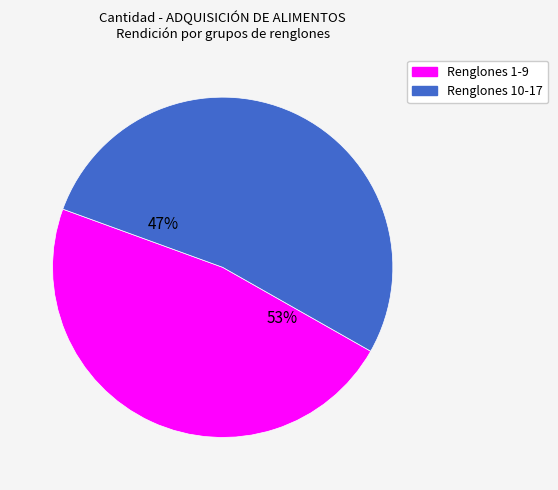

True or false: Mate cocido accounts for 15% of the total.

False